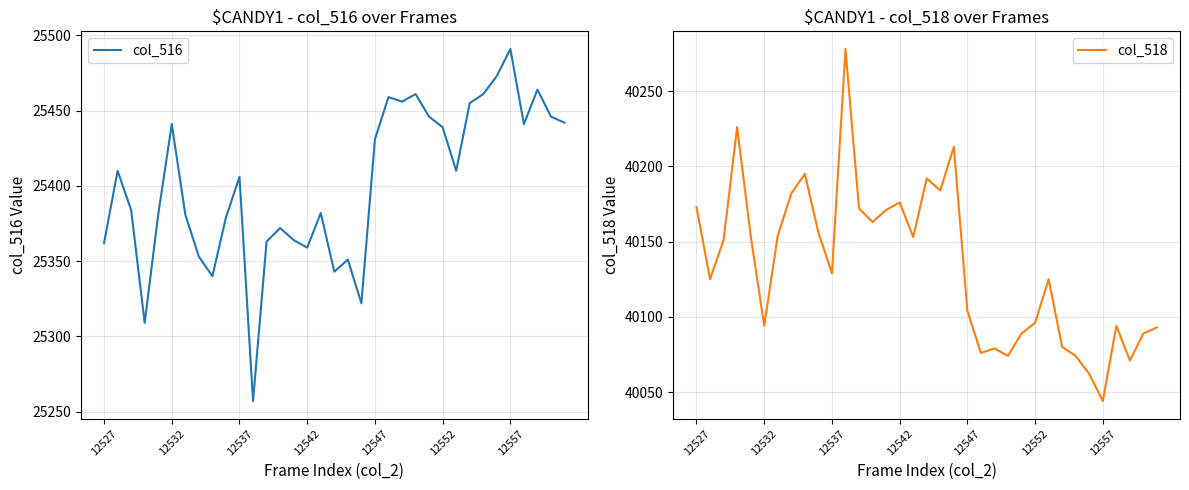

True or false: col_518 and col_516 intersect in this chart.

False